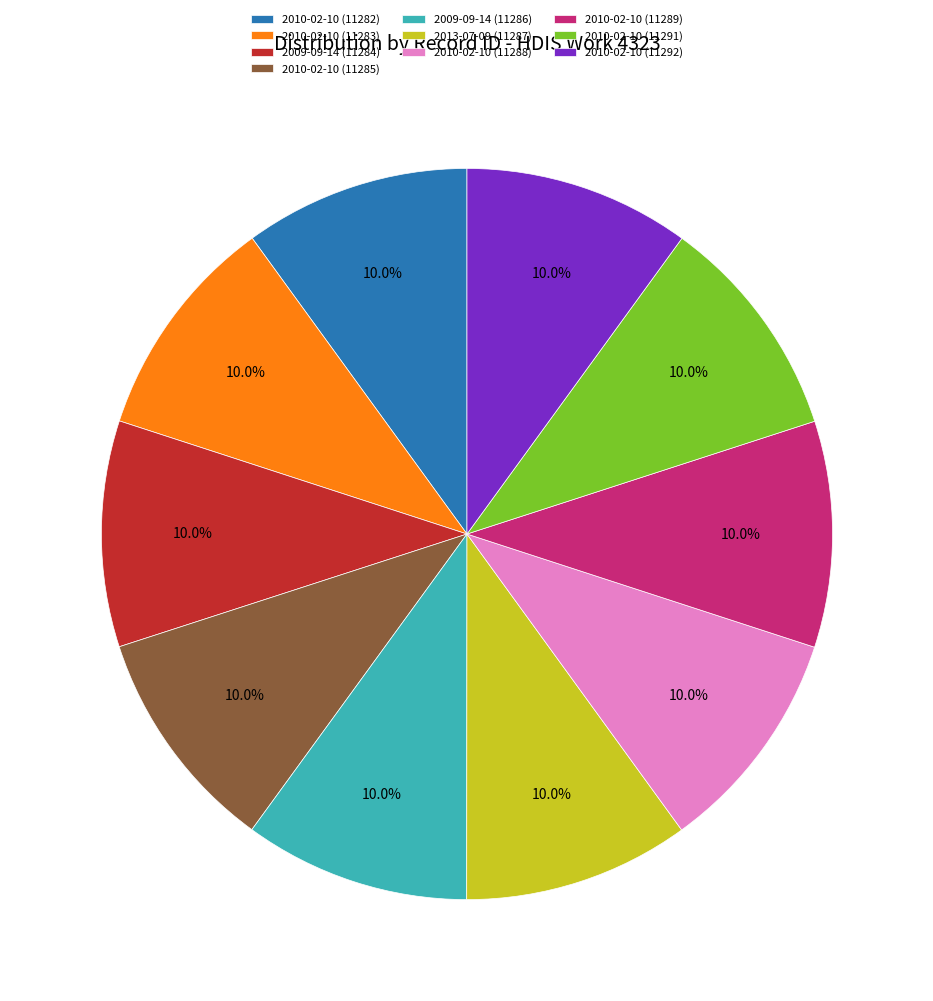

To the nearest percent, what portion does 2009-09-14 (11284) represent?

10%